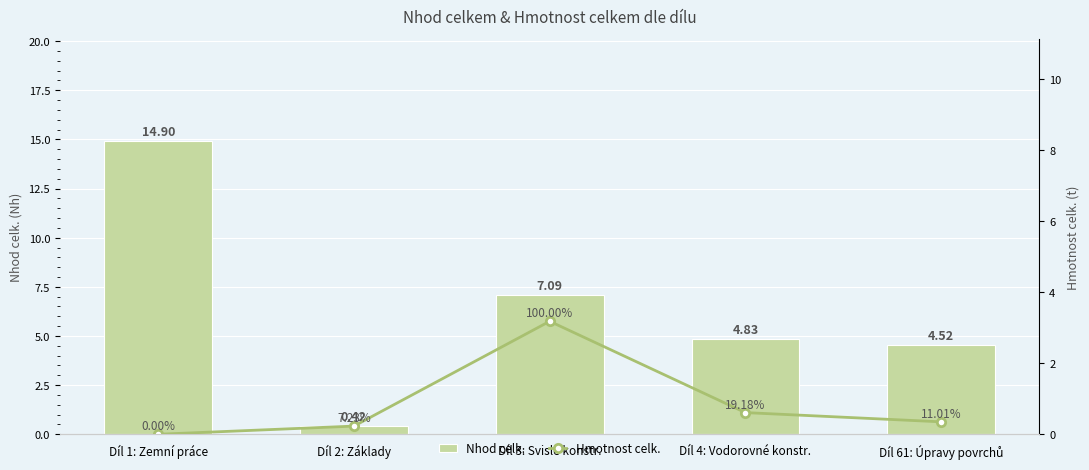

Reading left to right, transcribe all the data shown in this chart.

Nhod celk.: 14.9	0.4	7.1	4.8	4.5
Hmotnost celk.: 0.0	0.2	3.2	0.6	0.3